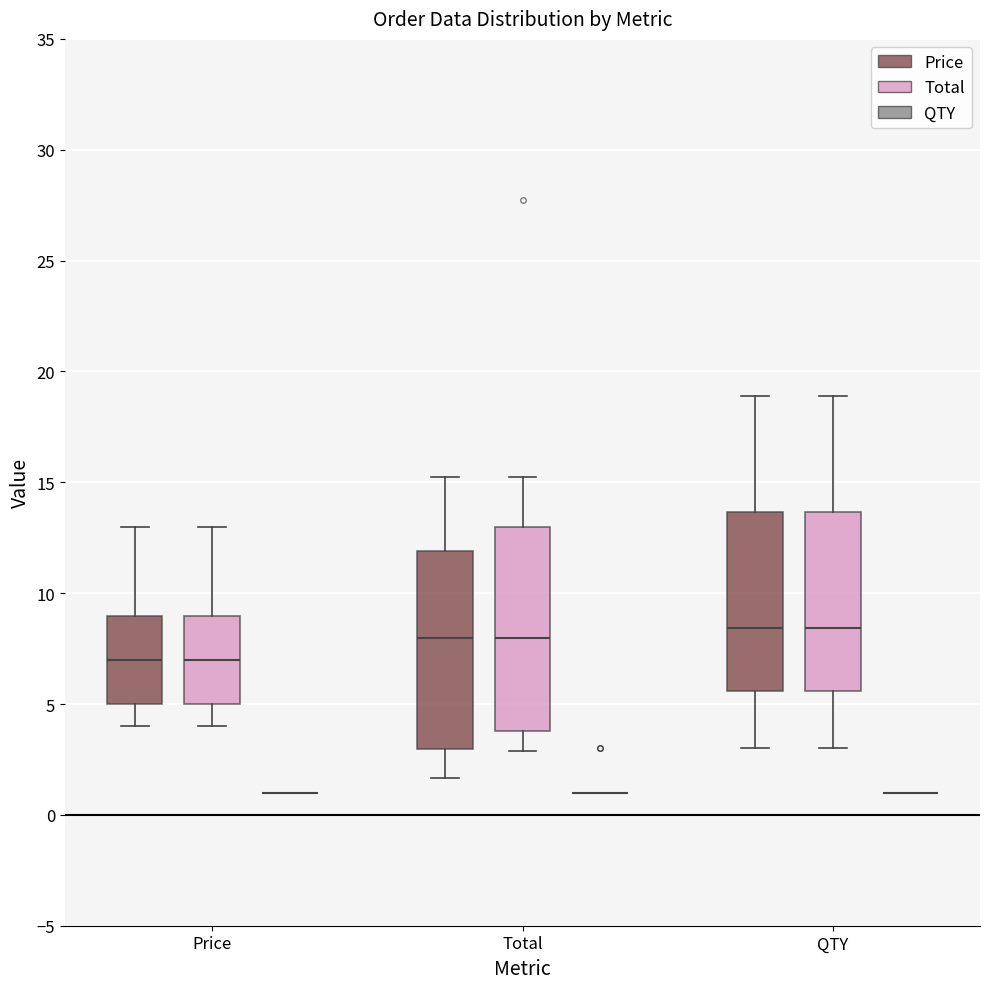

Reading left to right, read every box against the y-axis: the position of its median line, the range the box covers, and the ends of its whiskers. The values are not printed on the chart, so give them approximately, as read against the axis.

Price (Price): median 7.0, box 5.0 to 9.0, whiskers 4.0 to 13.0
Price (Total): median 7.0, box 5.0 to 9.0, whiskers 4.0 to 13.0
Price (QTY): box collapsed to a line at 1.0, whiskers 1.0 to 1.0
Total (Price): median 8.0, box 3.0 to 12.0, whiskers 1.5 to 15.5
Total (Total): median 8.0, box 4.0 to 13.0, whiskers 3.0 to 15.5
Total (QTY): box collapsed to a line at 1.0, whiskers 1.0 to 1.0
QTY (Price): median 8.5, box 5.5 to 13.5, whiskers 3.0 to 19.0
QTY (Total): median 8.5, box 5.5 to 13.5, whiskers 3.0 to 19.0
QTY (QTY): box collapsed to a line at 1.0, whiskers 1.0 to 1.0